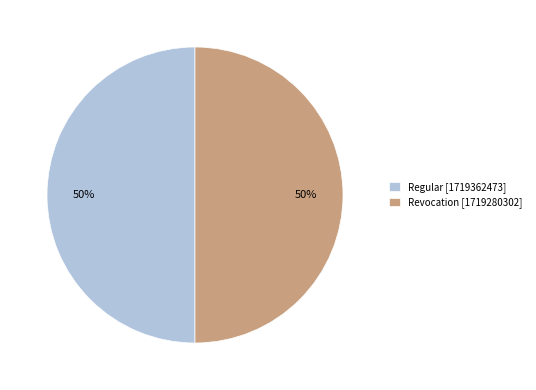

To the nearest percent, what is the combined percentage of Regular and Revocation?

100%